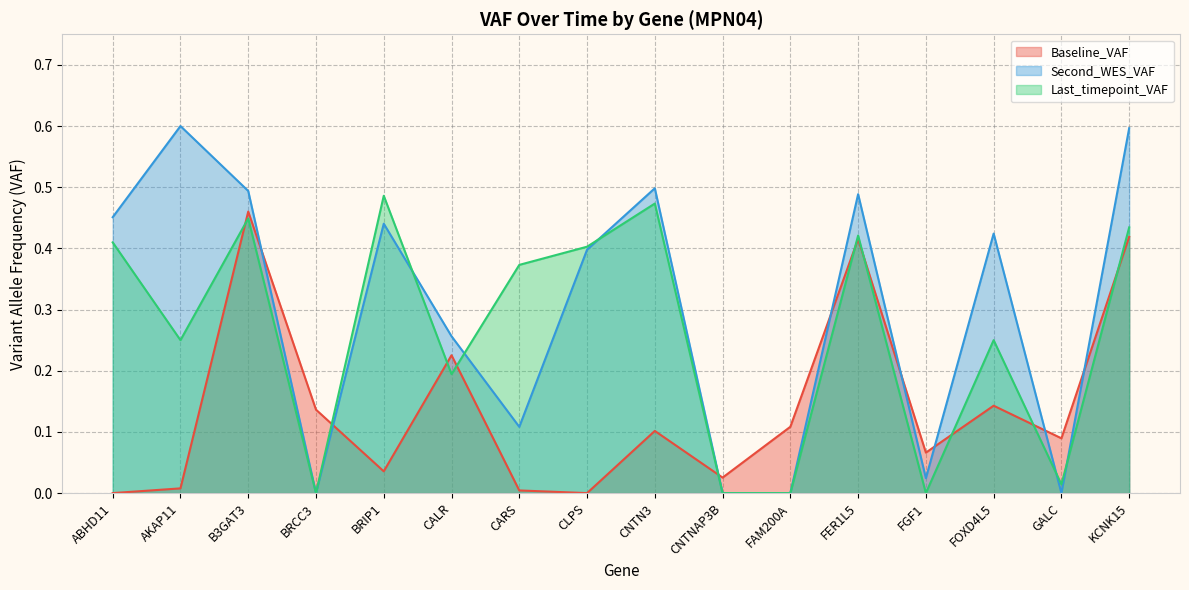

What is the difference between the maximum and minimum values in the Second_WES_VAF series?

0.6